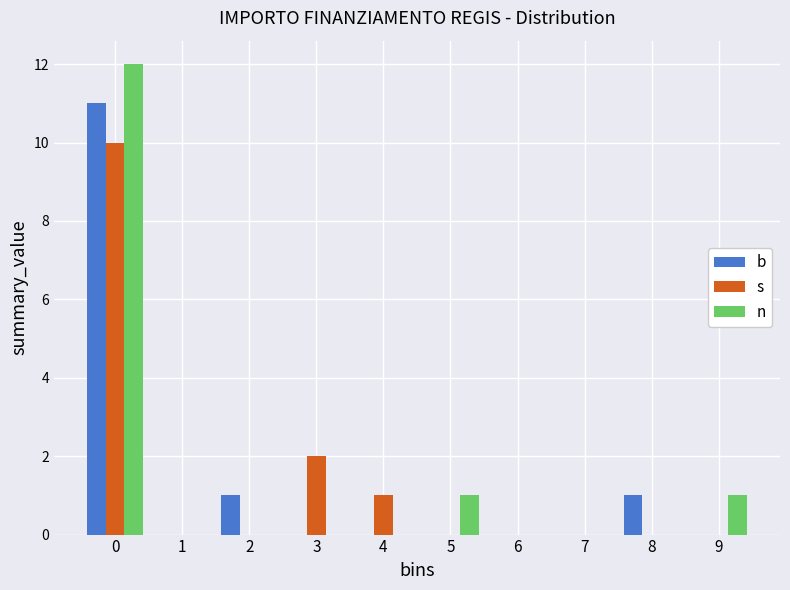

Reading left to right, extract all data points from this chart.

b: 0=11	1=0	2=1	3=0	4=0	5=0	6=0	7=0	8=1	9=0
s: 0=10	1=0	2=0	3=2	4=1	5=0	6=0	7=0	8=0	9=0
n: 0=12	1=0	2=0	3=0	4=0	5=1	6=0	7=0	8=0	9=1